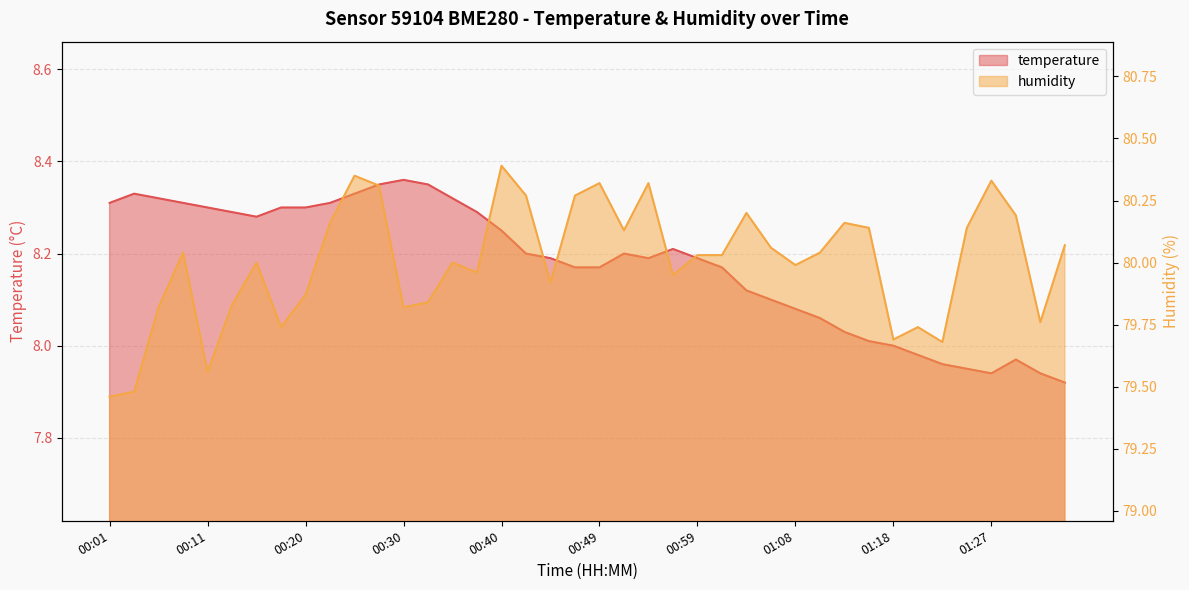

Which label corresponds to the smallest value in the chart?

01:34